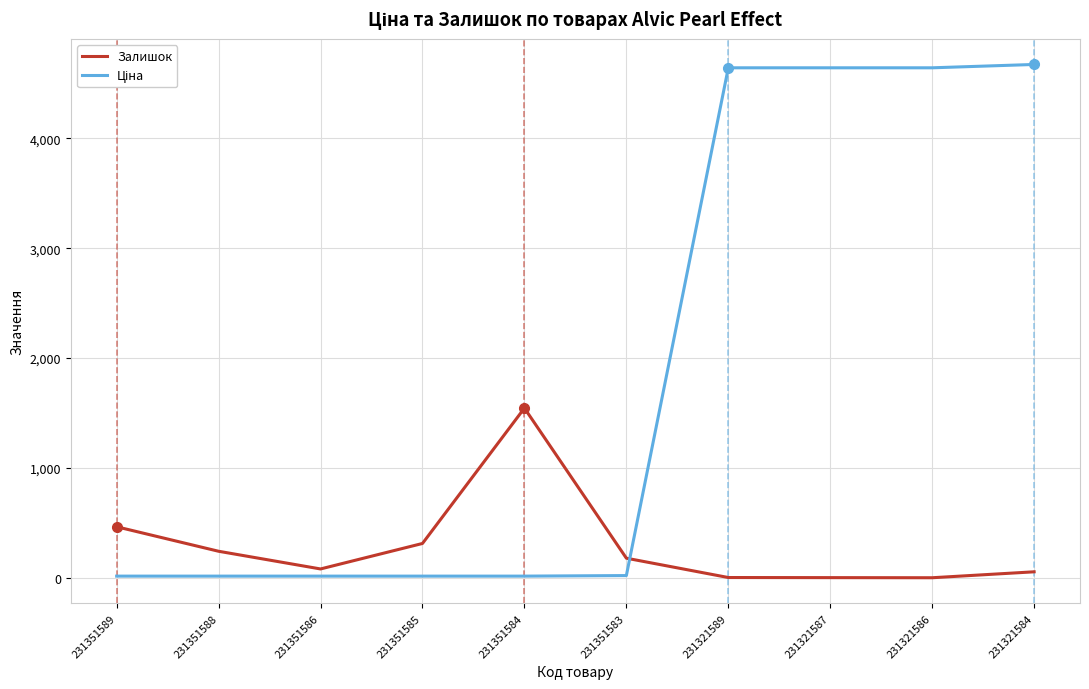

What is the difference between the maximum and minimum values in the Залишок series?

1544.0